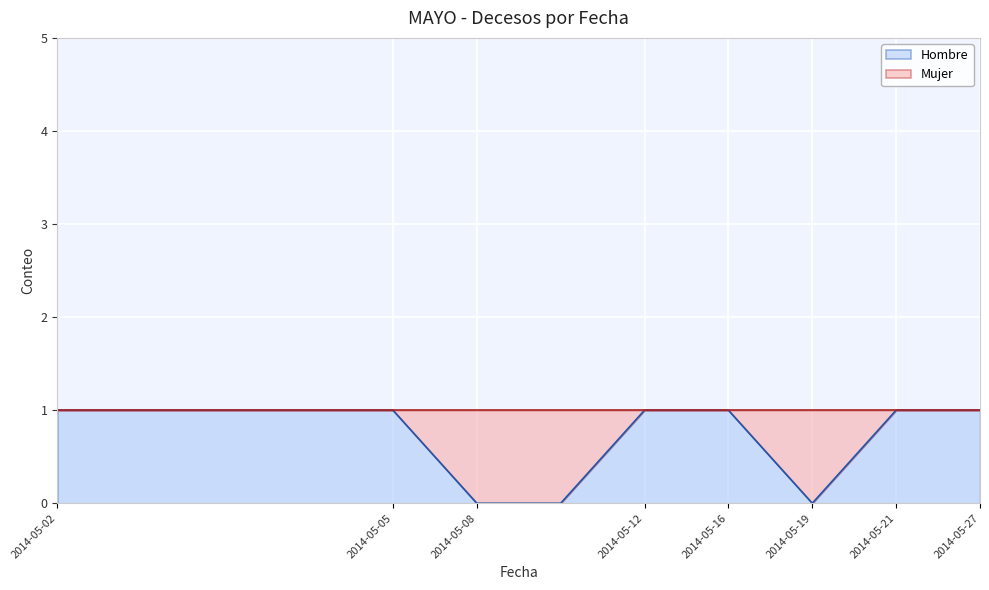

List the labels in order of value, smallest first.

2014-05-08, 2014-05-08, 2014-05-19, 2014-05-02, 2014-05-02, 2014-05-02, 2014-05-02, 2014-05-05, 2014-05-12, 2014-05-16, 2014-05-21, 2014-05-27